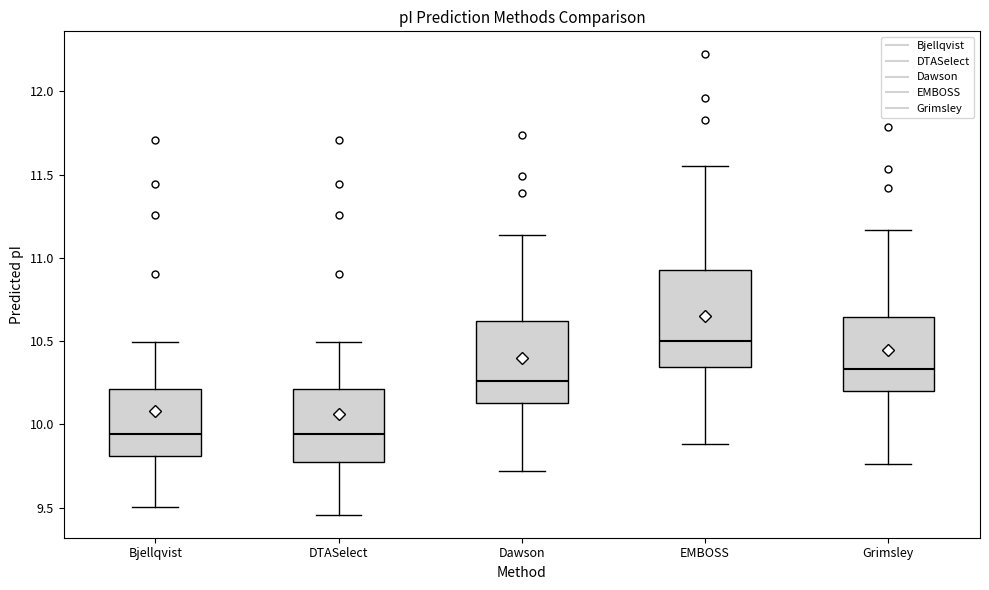

Reading left to right, read every box against the y-axis: the position of its median line, the range the box covers, and the ends of its whiskers. The values are not printed on the chart, so give them approximately, as read against the axis.

Bjellqvist: median 9.95, box 9.80 to 10.20, whiskers 9.50 to 10.50
DTASelect: median 9.95, box 9.80 to 10.20, whiskers 9.45 to 10.50
Dawson: median 10.25, box 10.15 to 10.60, whiskers 9.70 to 11.15
EMBOSS: median 10.50, box 10.35 to 10.95, whiskers 9.90 to 11.55
Grimsley: median 10.35, box 10.20 to 10.65, whiskers 9.75 to 11.15